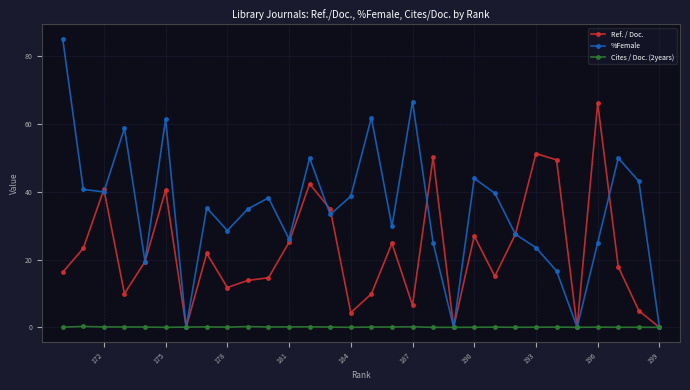

What is the greatest value displayed?

85.2